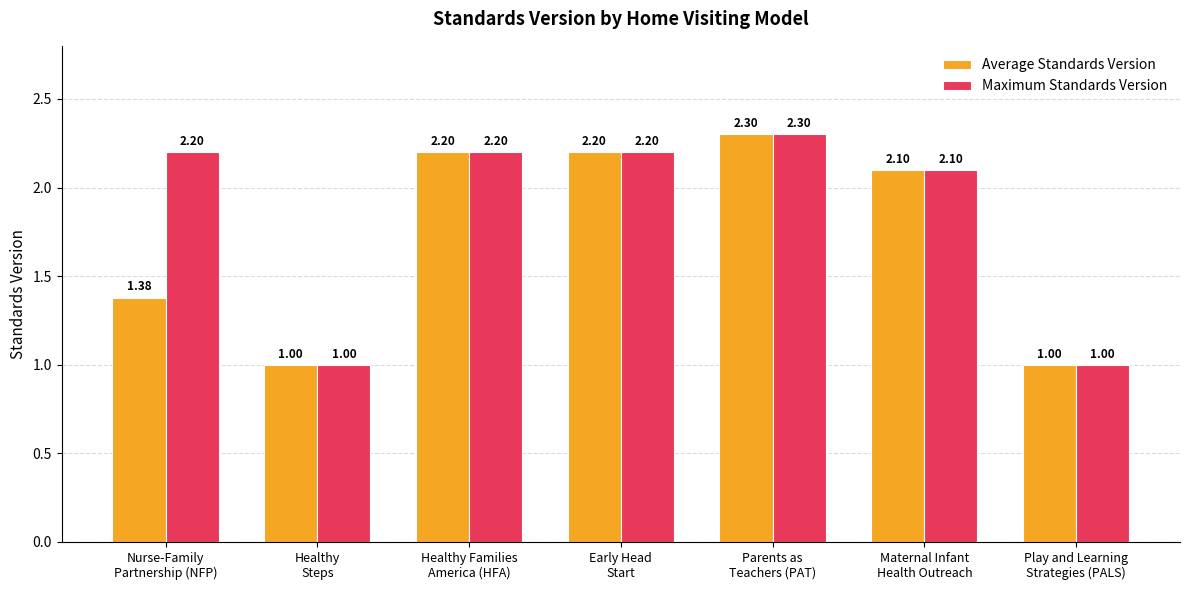

The value of Average Standards Version at Maternal Infant
Health Outreach is 1.2. True or false?

False